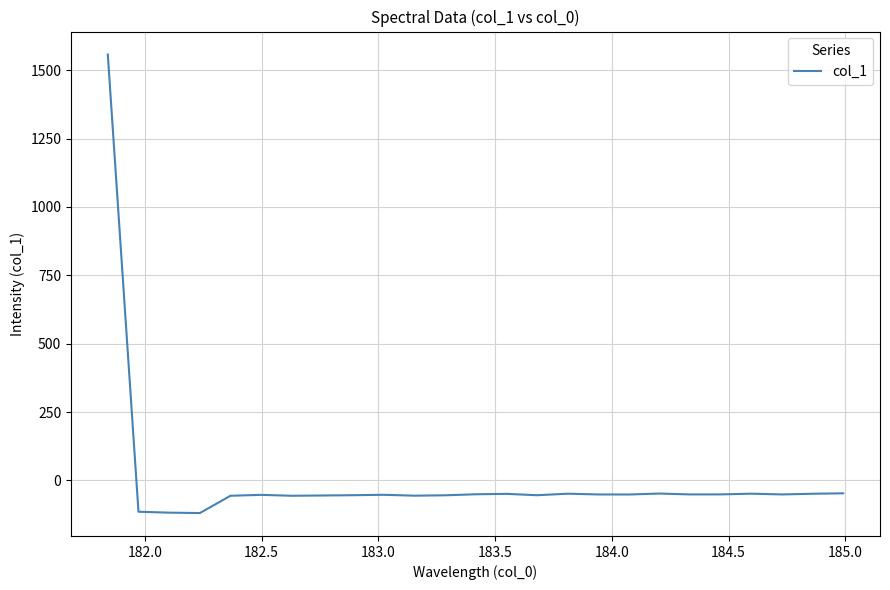

What is the minimum value shown in the chart?

-119.5